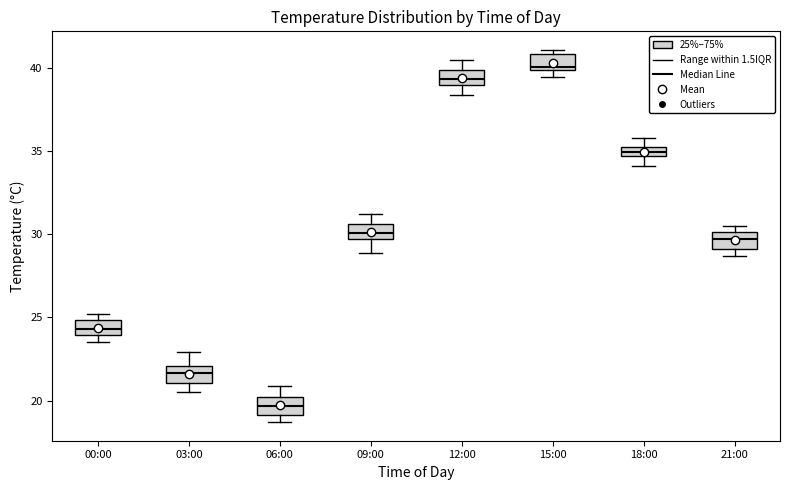

Where is the lower edge of the box for 21:00 on the y-axis? The values are not printed on the chart, so give them approximately, as read against the axis.

29.0